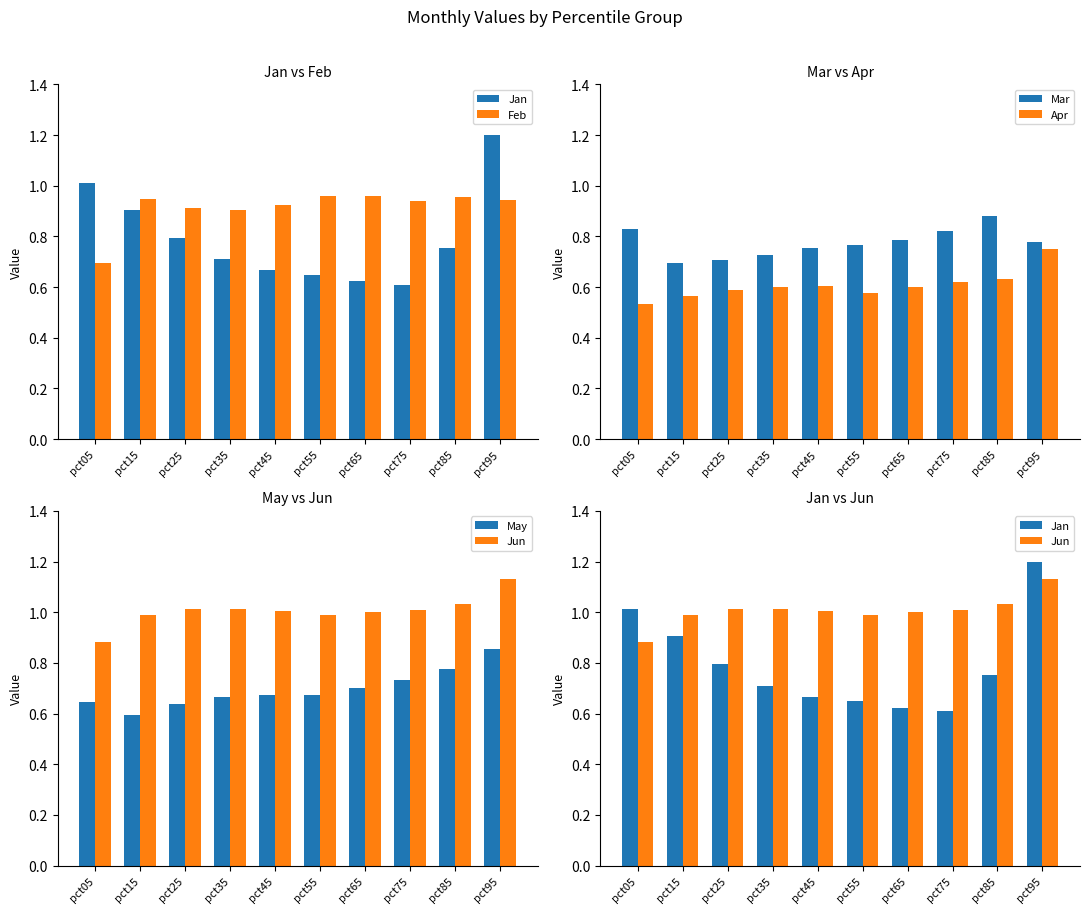

Which series has the largest total across all categories?

Jun